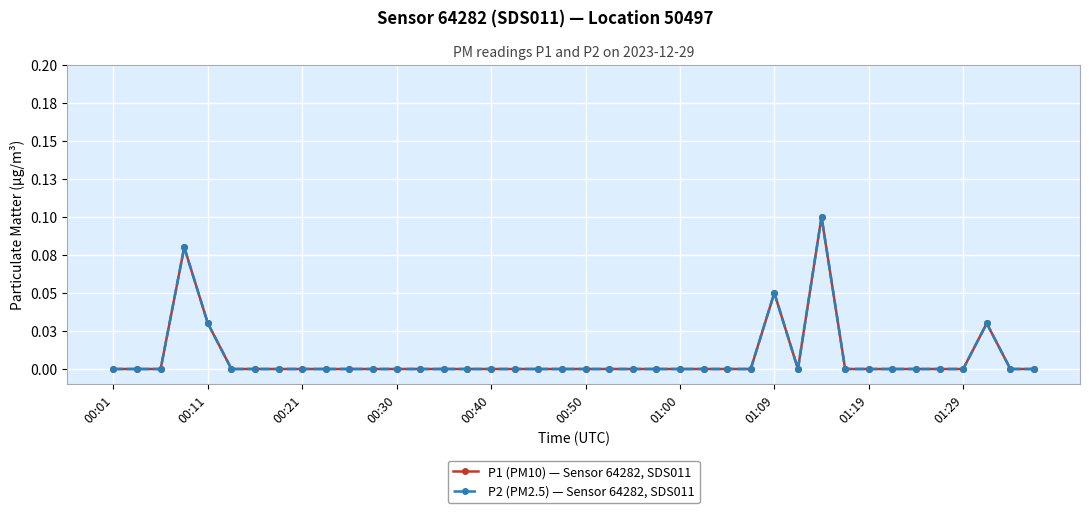

Is this an area chart (filled region under the line)?

No